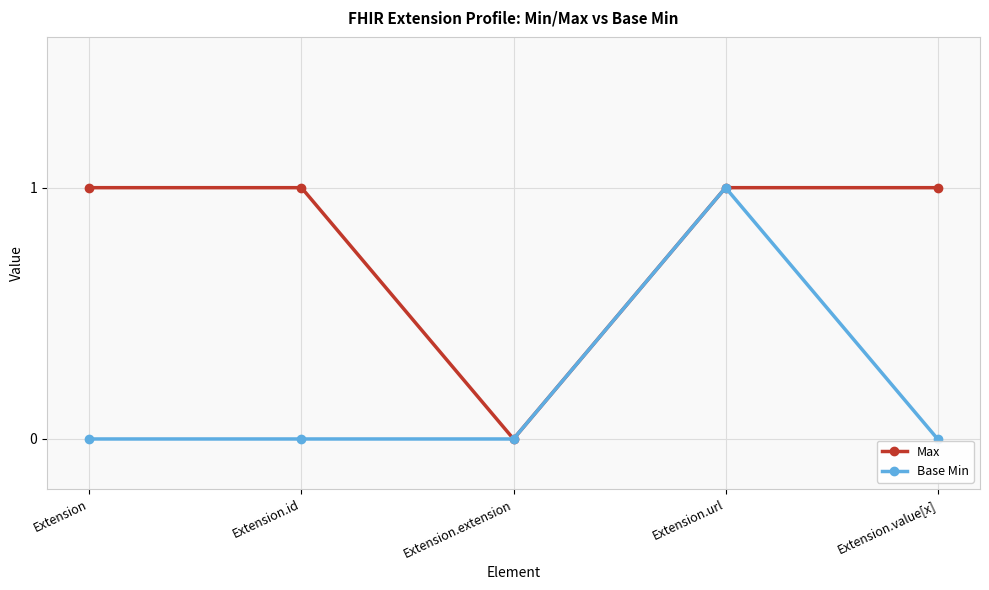

What is the label of the 3rd point from the right?

Extension.extension